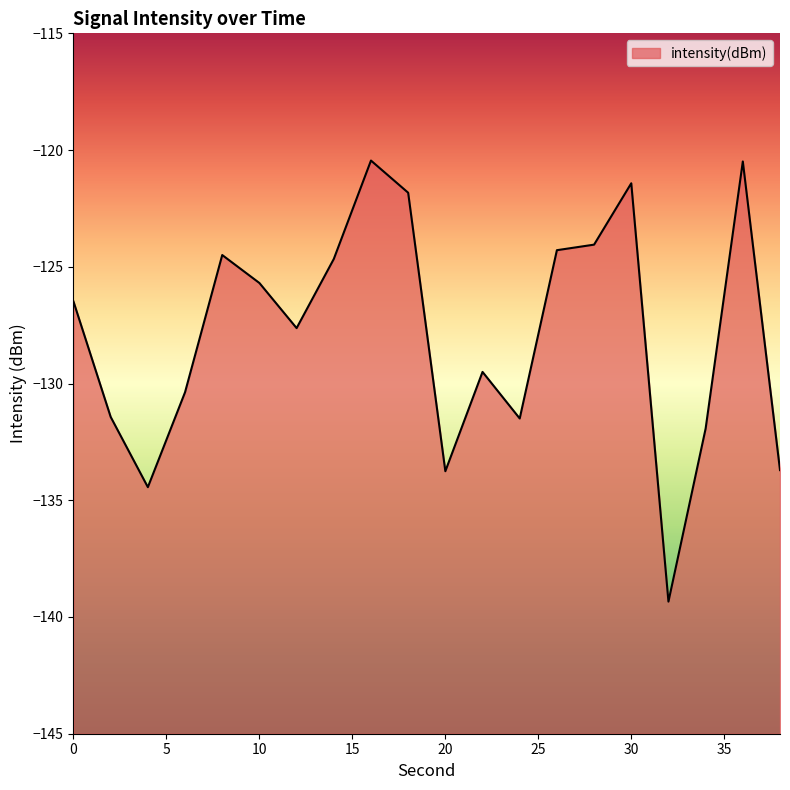

What is the value of the 10th point from the left?

-121.8